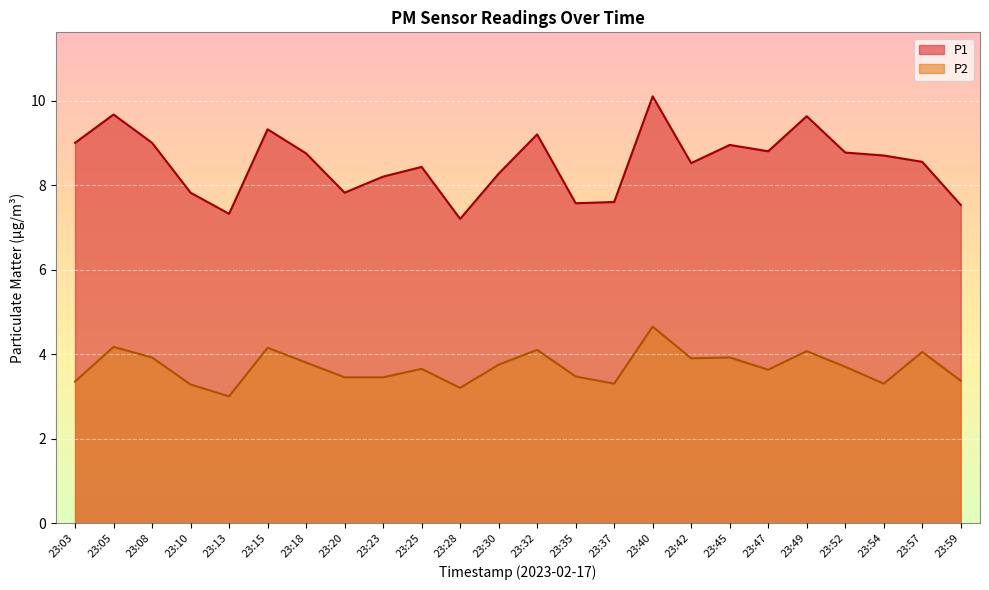

What are all the series names shown in the legend?

P1, P2